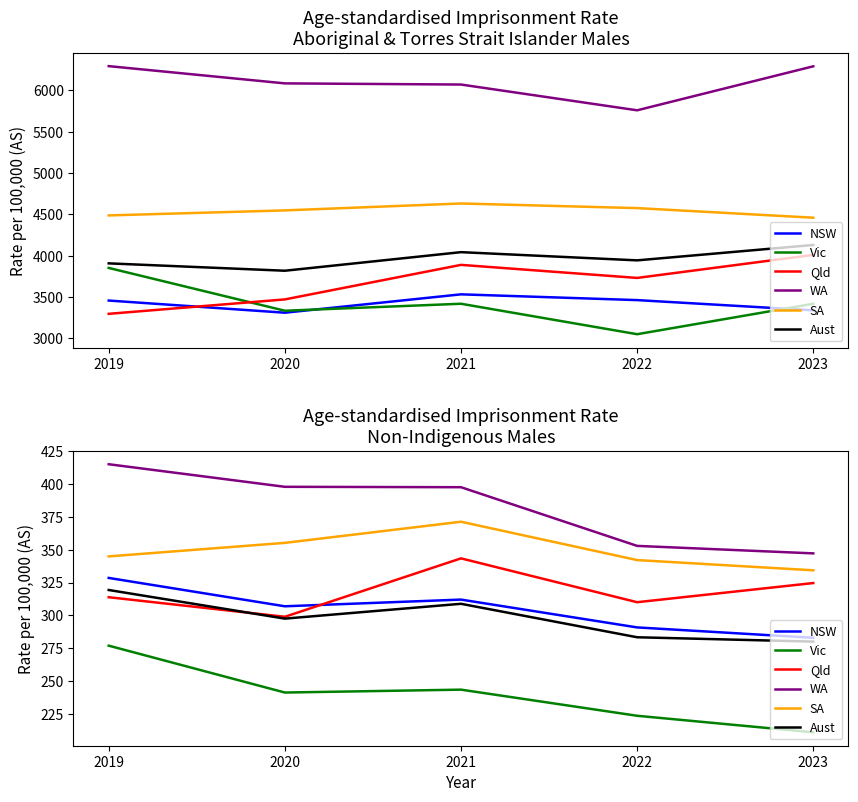

True or false: WA has a value of 397.9 at 2020.

True